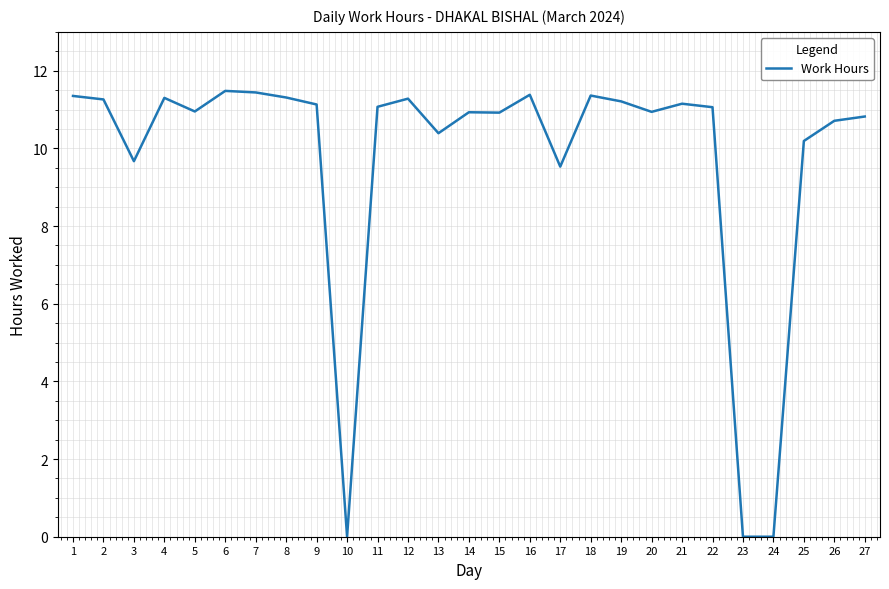

Read the value at 9.

11.1